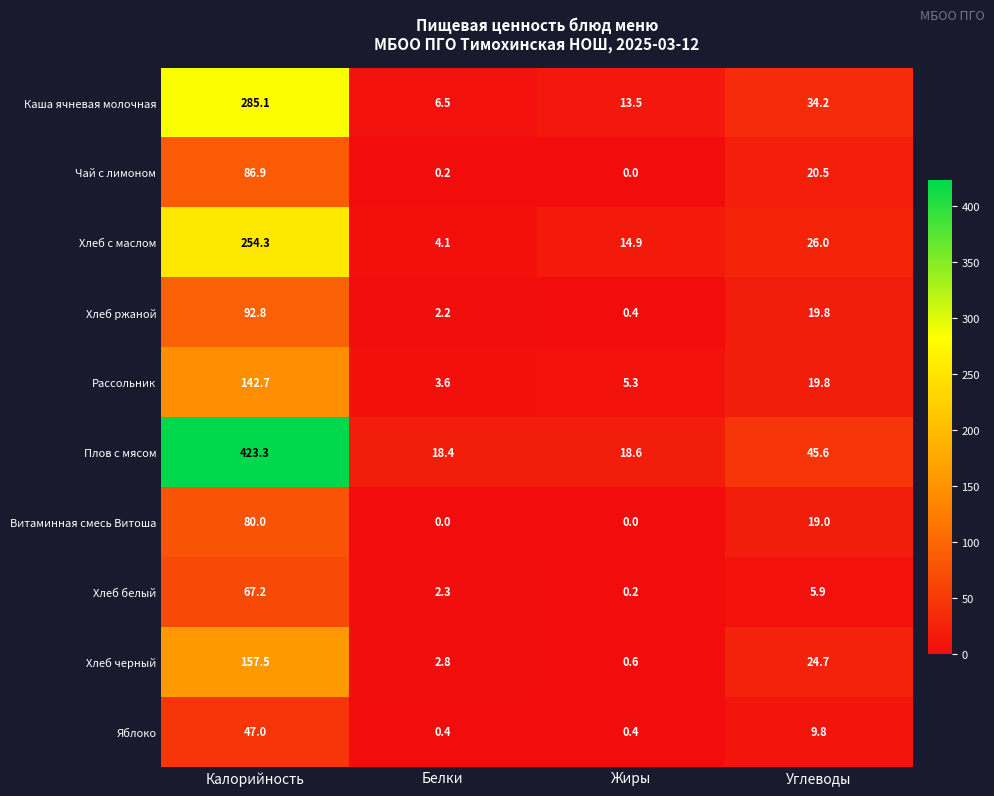

What is the maximum value shown in the chart?

423.3